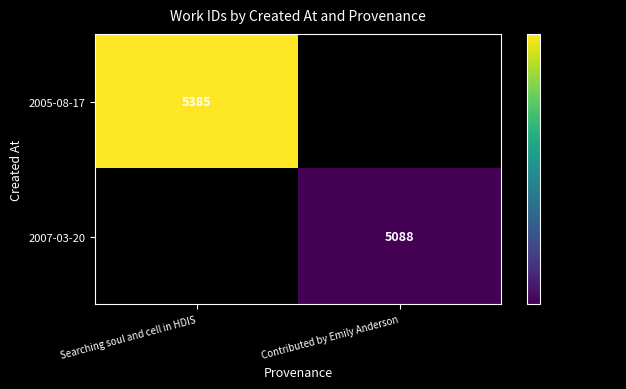

True or false: 2007-03-20 has a value of 5088 at Contributed by Emily Anderson.

True